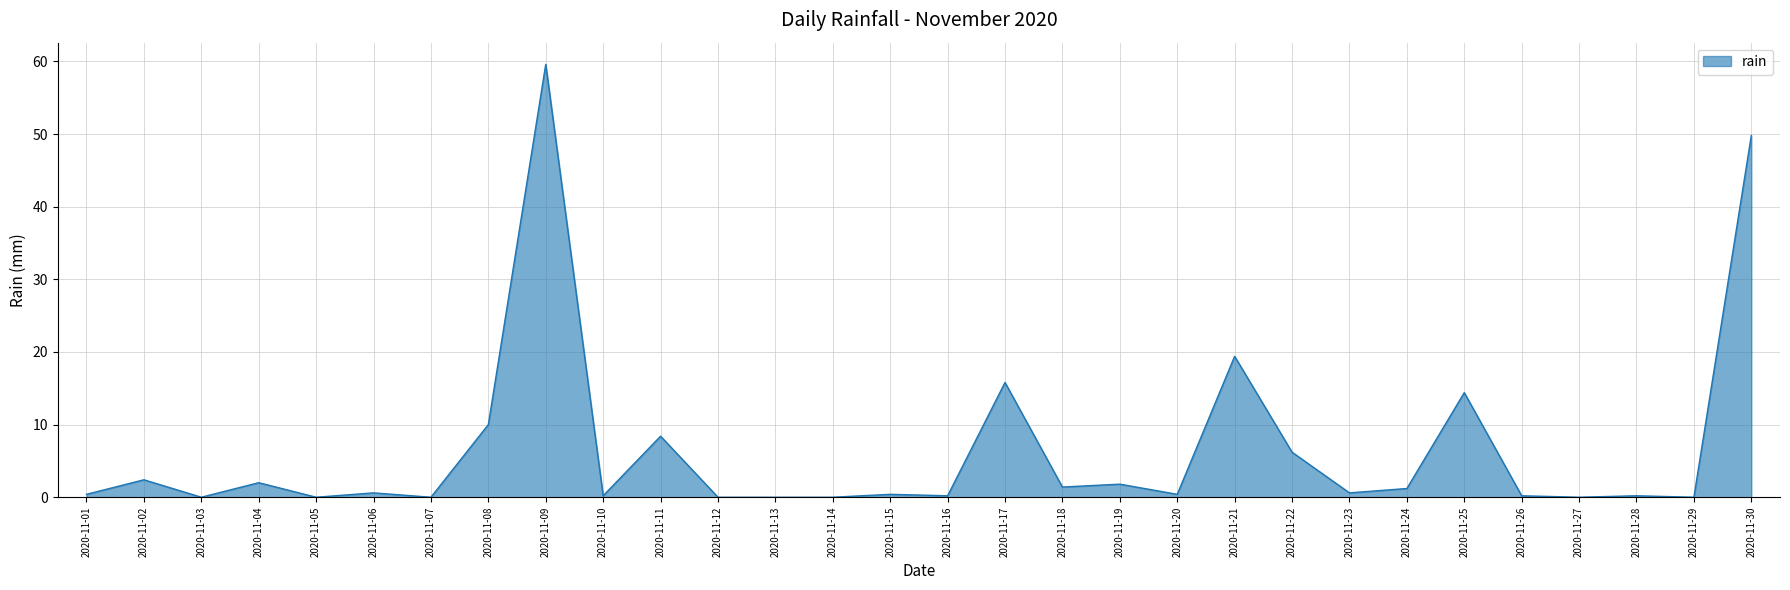

Where is the data nearest to the value 29?

2020-11-21